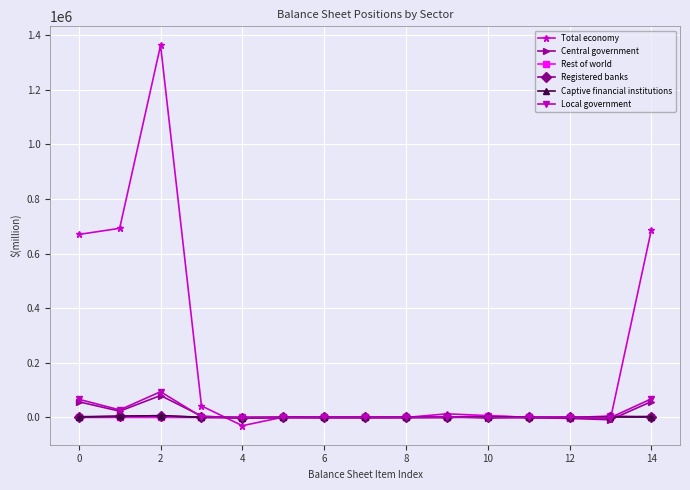

Which series has the largest range (max minus min)?

Total economy